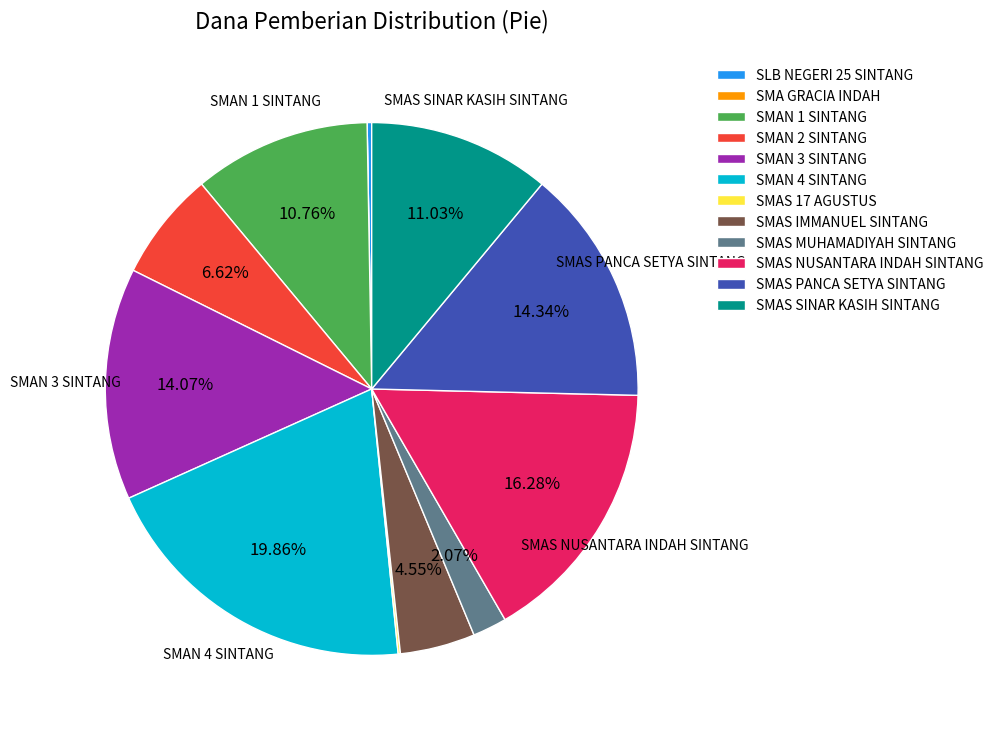

To the nearest percent, what is the average slice percentage?

8%